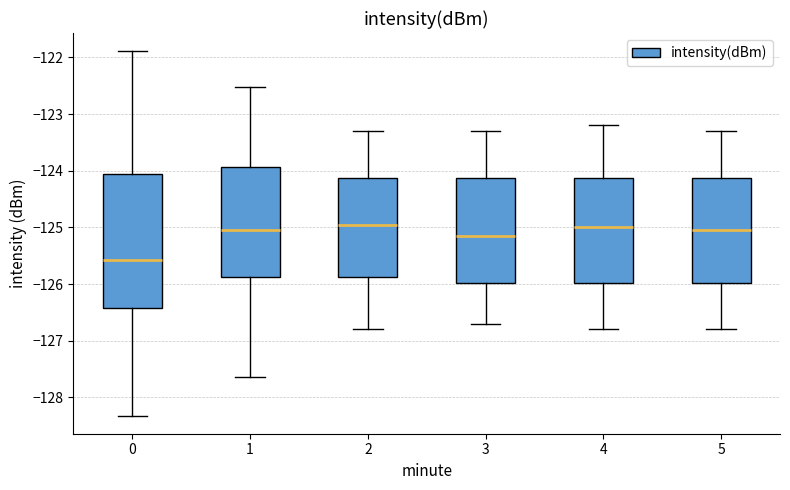

Reading left to right, read every box against the y-axis: the position of its median line, the range the box covers, and the ends of its whiskers. The values are not printed on the chart, so give them approximately, as read against the axis.

0: median -125.6, box -126.4 to -124.1, whiskers -128.3 to -121.9
1: median -125.0, box -125.9 to -123.9, whiskers -127.6 to -122.5
2: median -124.9, box -125.9 to -124.1, whiskers -126.8 to -123.3
3: median -125.1, box -126.0 to -124.1, whiskers -126.7 to -123.3
4: median -125.0, box -126.0 to -124.1, whiskers -126.8 to -123.2
5: median -125.0, box -126.0 to -124.1, whiskers -126.8 to -123.3